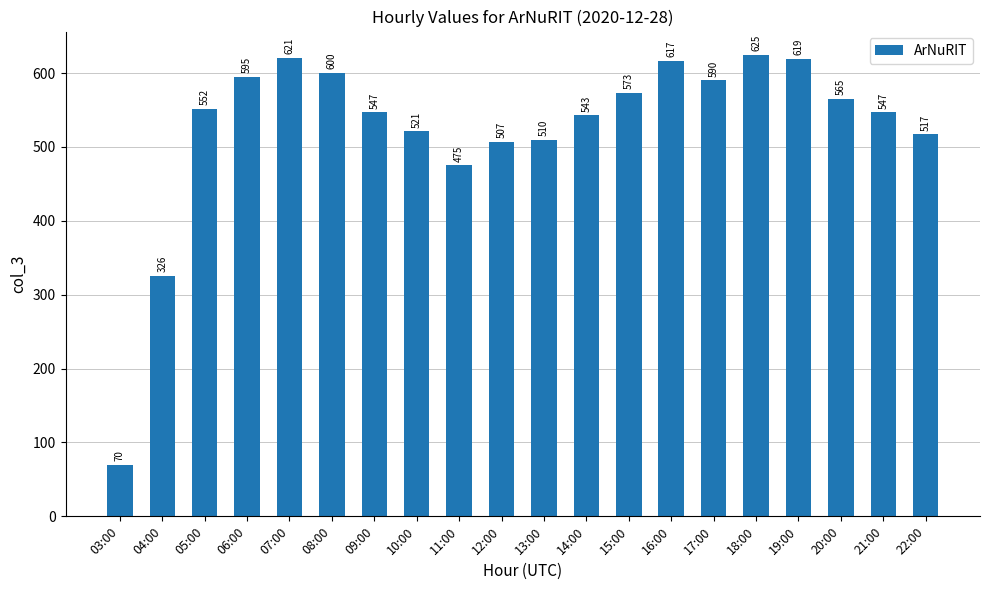

What value does the data have at 17:00, to the nearest 100?

600